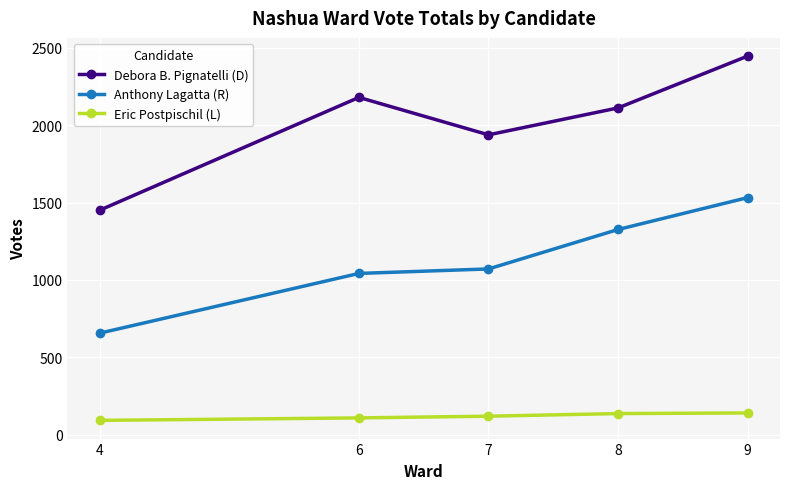

What are all the series names shown in the legend?

Debora B. Pignatelli (D), Anthony Lagatta (R), Eric Postpischil (L)